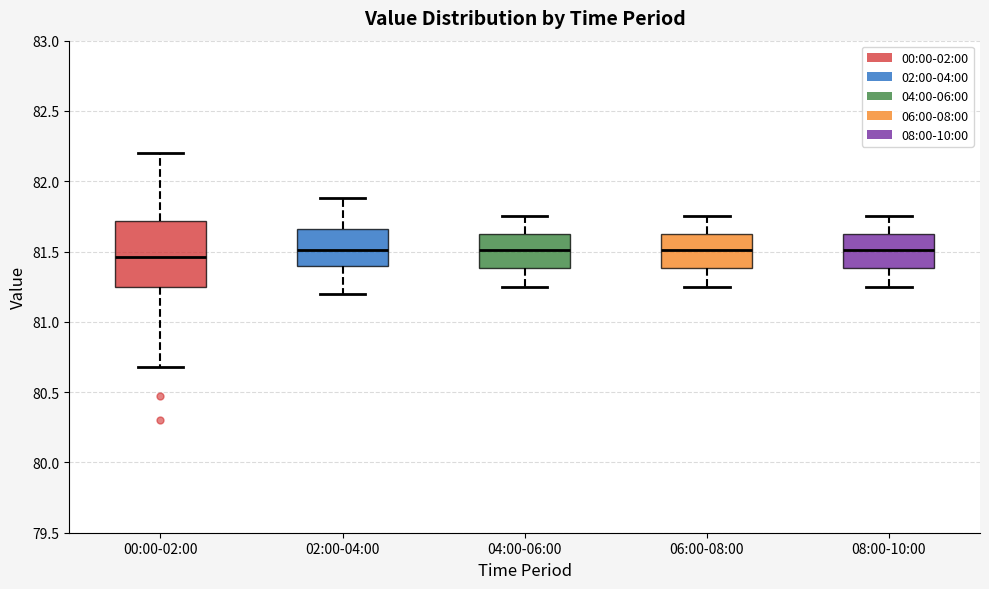

Which box is the tallest, from its lower edge to its upper edge?

00:00-02:00